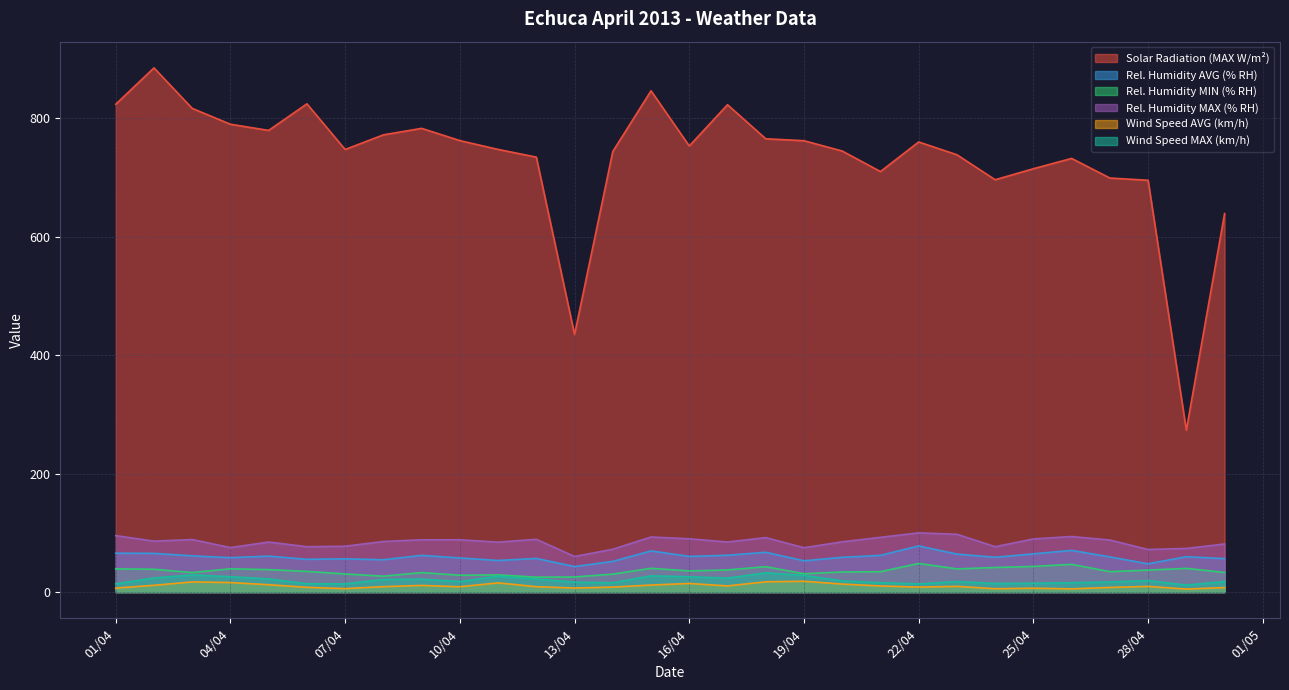

How many lines are shown in the chart?

6